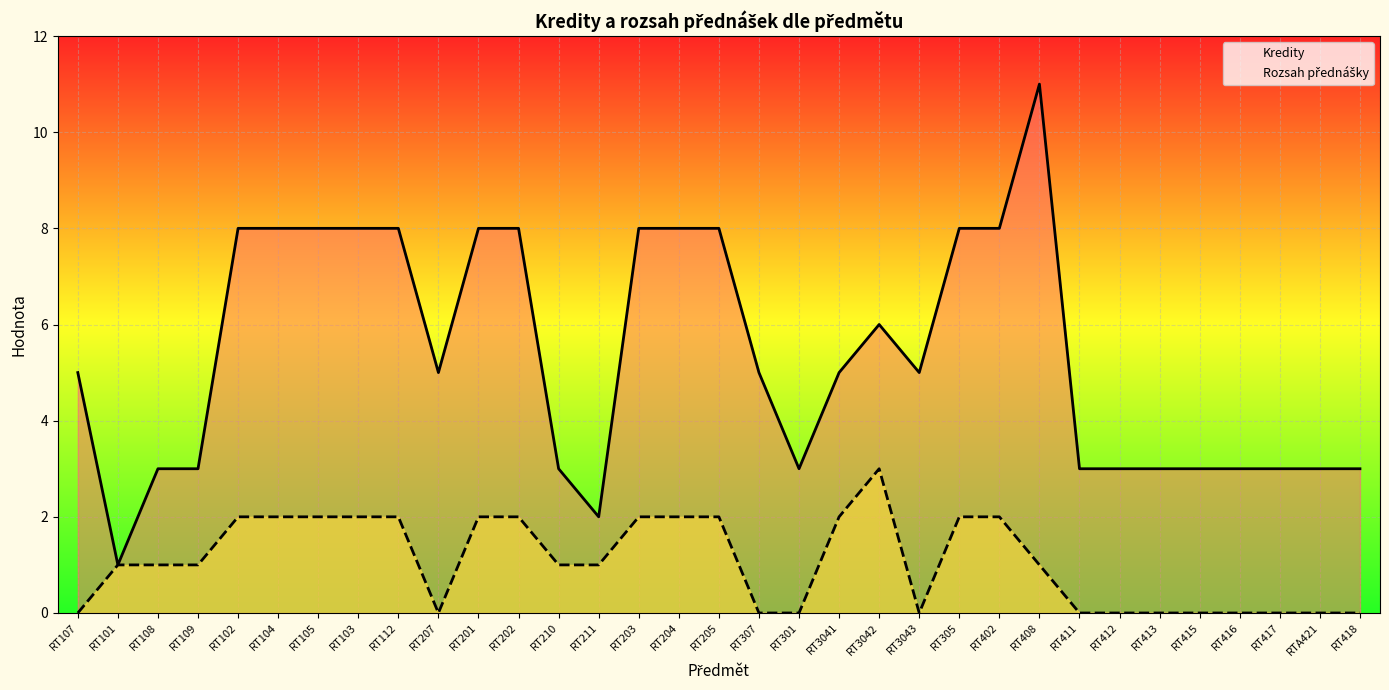

Reading right to left, transcribe all the data shown in this chart.

Kredity: RT418=3	RTA421=3	RT417=3	RT416=3	RT415=3	RT413=3	RT412=3	RT411=3	RT408=11	RT402=8	RT305=8	RT3043=5	RT3042=6	RT3041=5	RT301=3	RT307=5	RT205=8	RT204=8	RT203=8	RT211=2	RT210=3	RT202=8	RT201=8	RT207=5	RT112=8	RT103=8	RT105=8	RT104=8	RT102=8	RT109=3	RT108=3	RT101=1	RT107=5
Rozsah přednášky: RT418=0	RTA421=0	RT417=0	RT416=0	RT415=0	RT413=0	RT412=0	RT411=0	RT408=1	RT402=2	RT305=2	RT3043=0	RT3042=3	RT3041=2	RT301=0	RT307=0	RT205=2	RT204=2	RT203=2	RT211=1	RT210=1	RT202=2	RT201=2	RT207=0	RT112=2	RT103=2	RT105=2	RT104=2	RT102=2	RT109=1	RT108=1	RT101=1	RT107=0